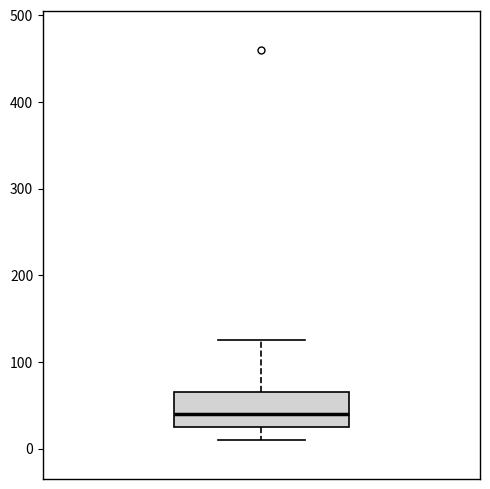

Where does the median line of the box sit on the y-axis? The values are not printed on the chart, so give them approximately, as read against the axis.

40